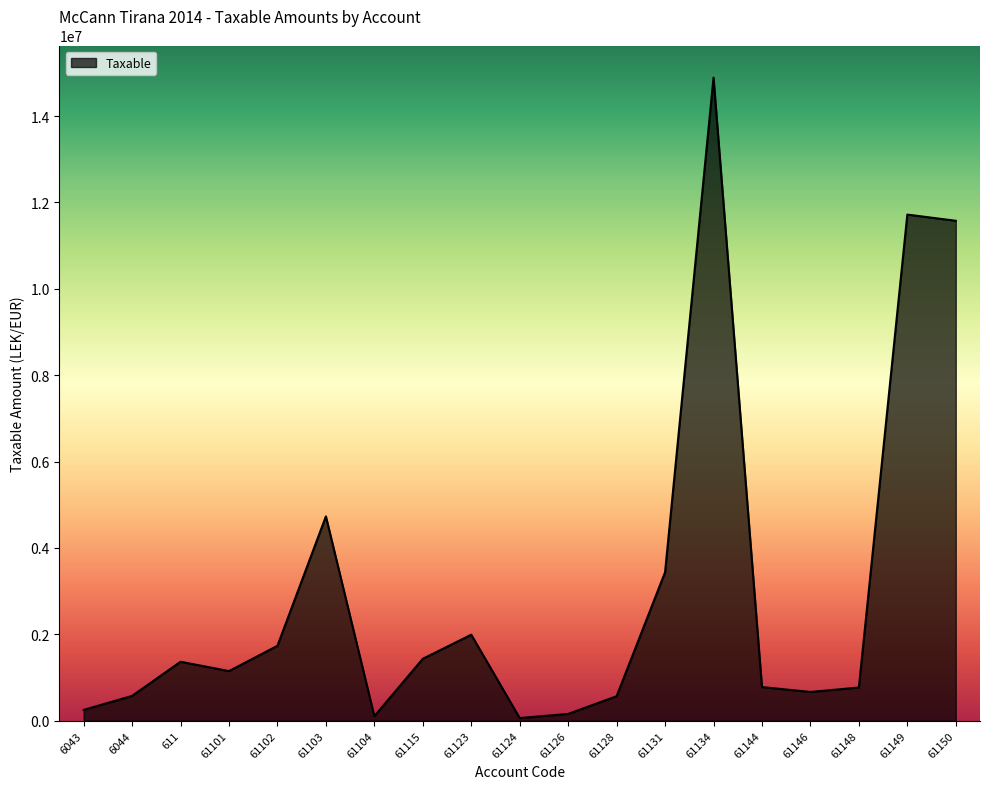

What is the maximum value shown in the chart?

14887859.8